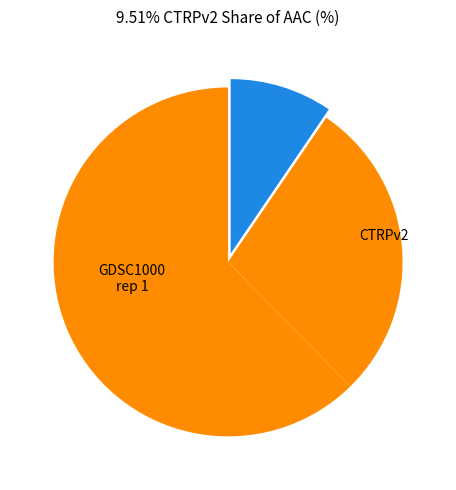

Count the number of slices in the pie.

3